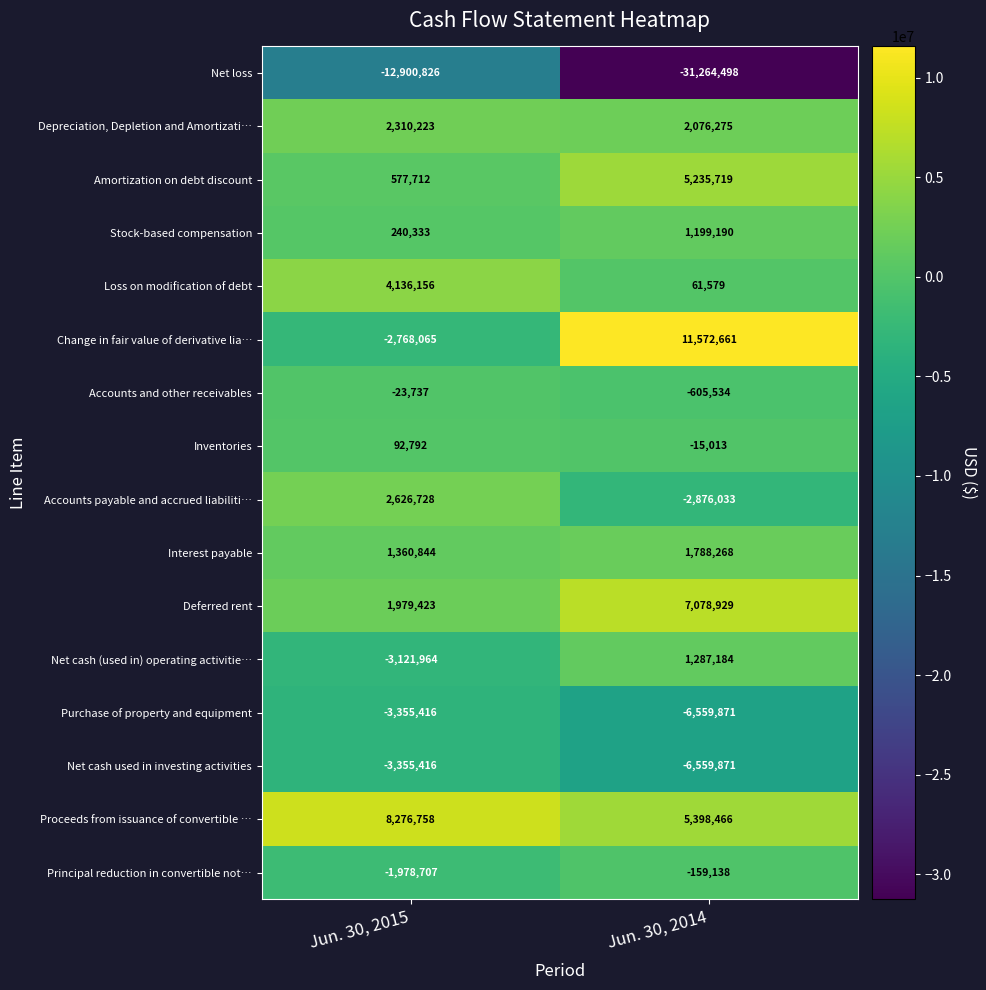

List the labels in order of Loss on modification of debt value, largest first.

Jun. 30, 2015, Jun. 30, 2014